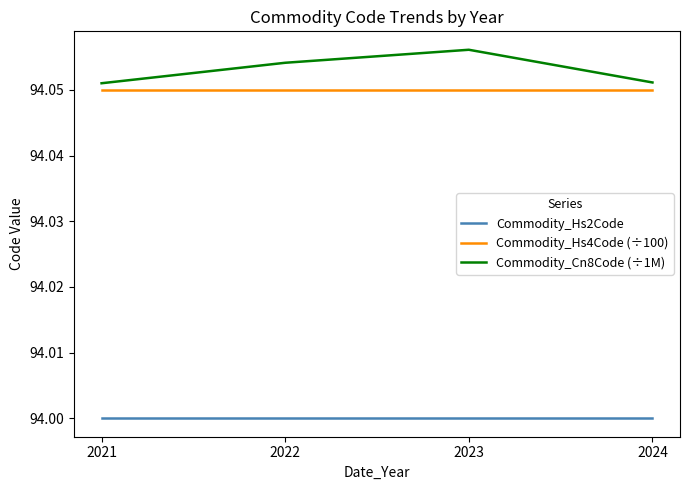

How many lines are shown in the chart?

3